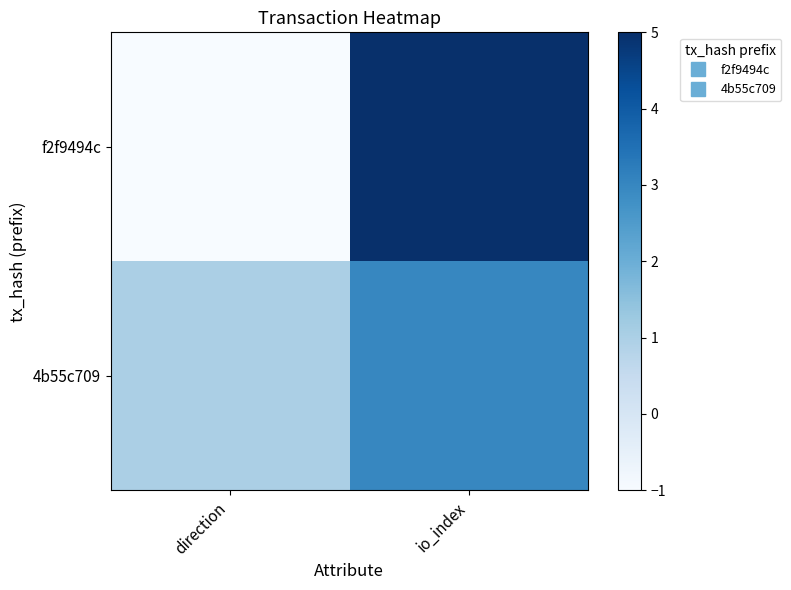

Which label corresponds to the largest value in the chart?

io_index